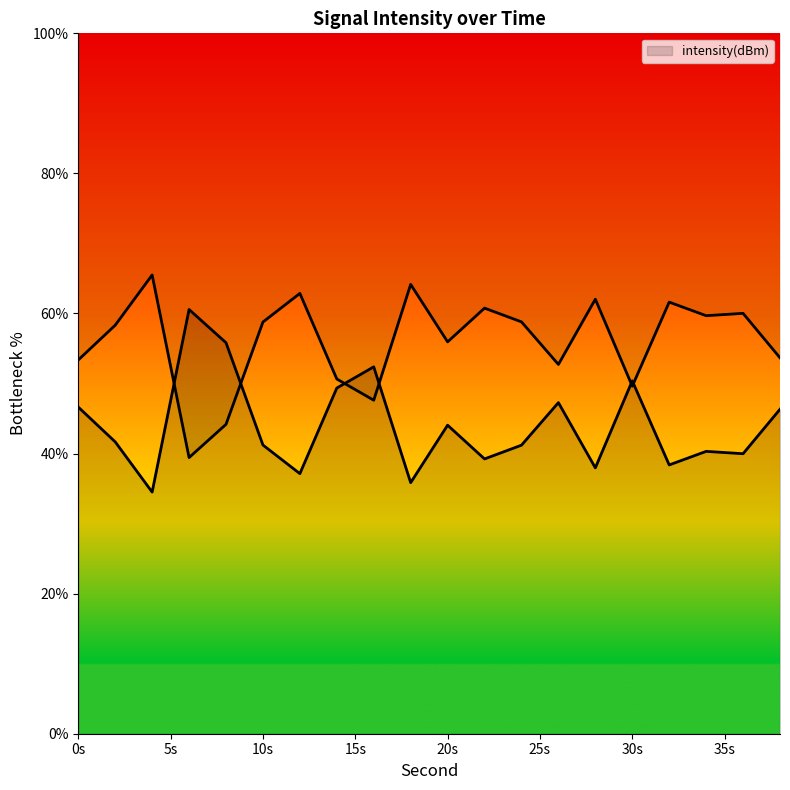

What is the value of the 4th point from the left?

60.6